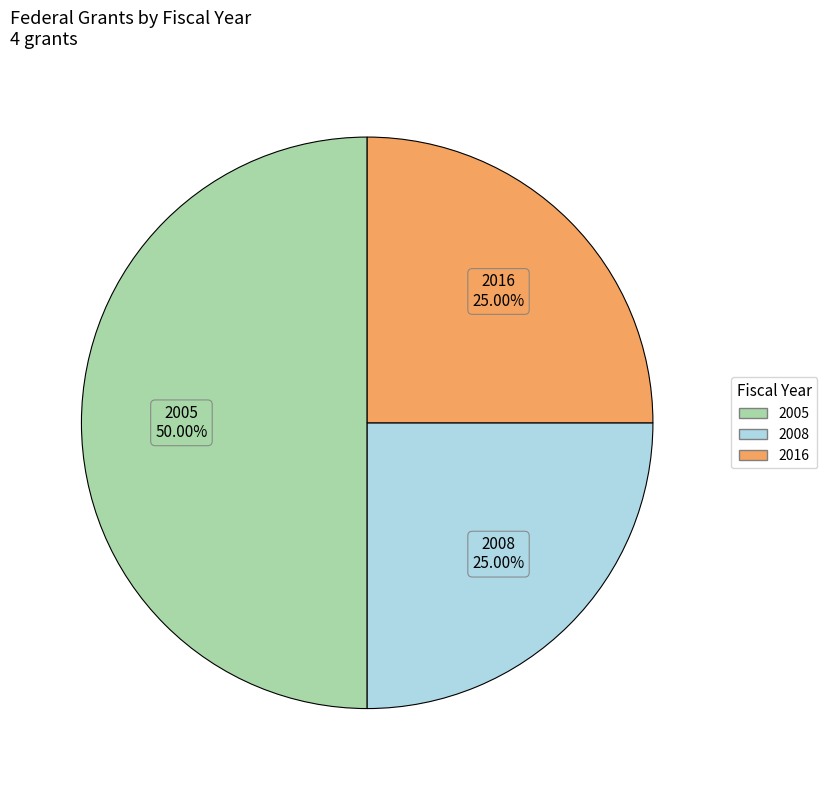

Which slice is the largest?

2005